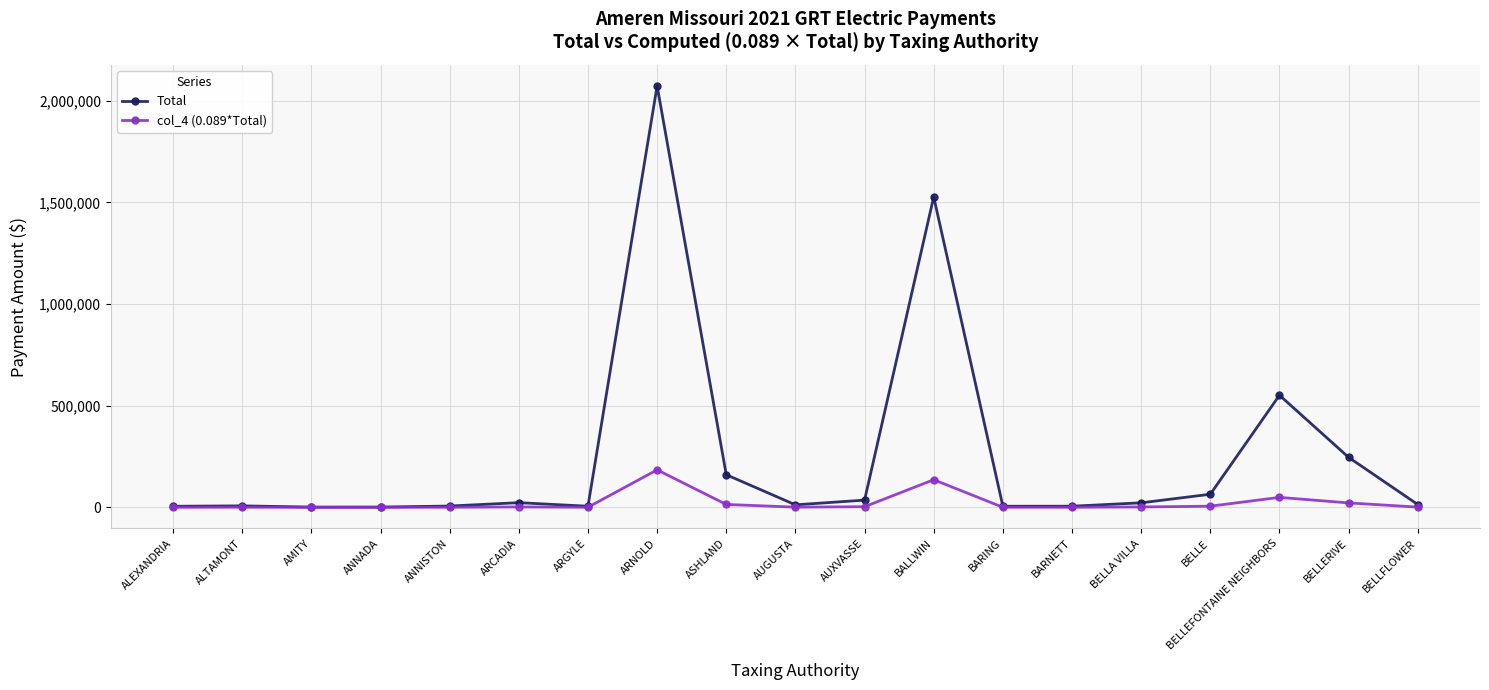

Which series changed the most between BARING and BELLERIVE?

Total